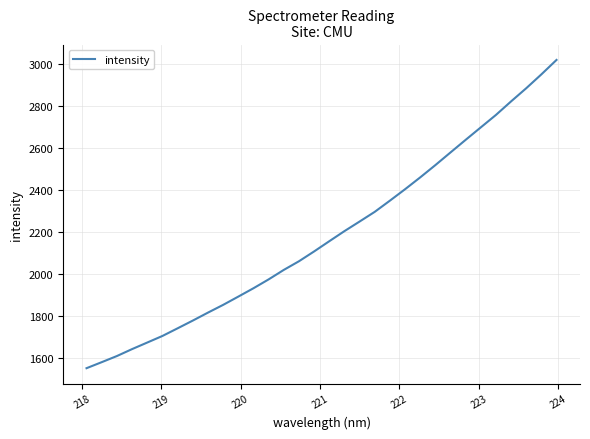

What is the smallest value displayed?

1551.0